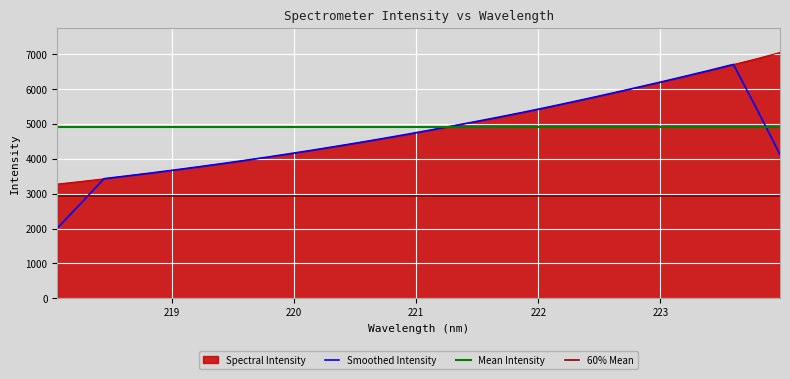

Reading left to right, list all the values displayed in this chart.

218.0596=3276.0	218.2508=3349.1	218.442=3425.8	218.6332=3508.9	218.8244=3588.8	219.0156=3672.0	219.2067=3763.1	219.3979=3853.8	219.589=3947.7	219.7801=4045.3	219.9712=4145.7	220.1623=4251.6	220.3533=4360.9	220.5444=4470.7	220.7354=4582.6	220.9264=4697.6	221.1174=4824.6	221.3083=4949.9	221.4993=5073.5	221.6902=5197.1	221.8812=5336.1	222.0721=5474.9	222.263=5615.2	222.4538=5763.7	222.6447=5913.1	222.8355=6067.4	223.0264=6219.1	223.2172=6375.4	223.408=6538.8	223.5987=6706.9	223.7895=6873.1	223.9802=7053.2